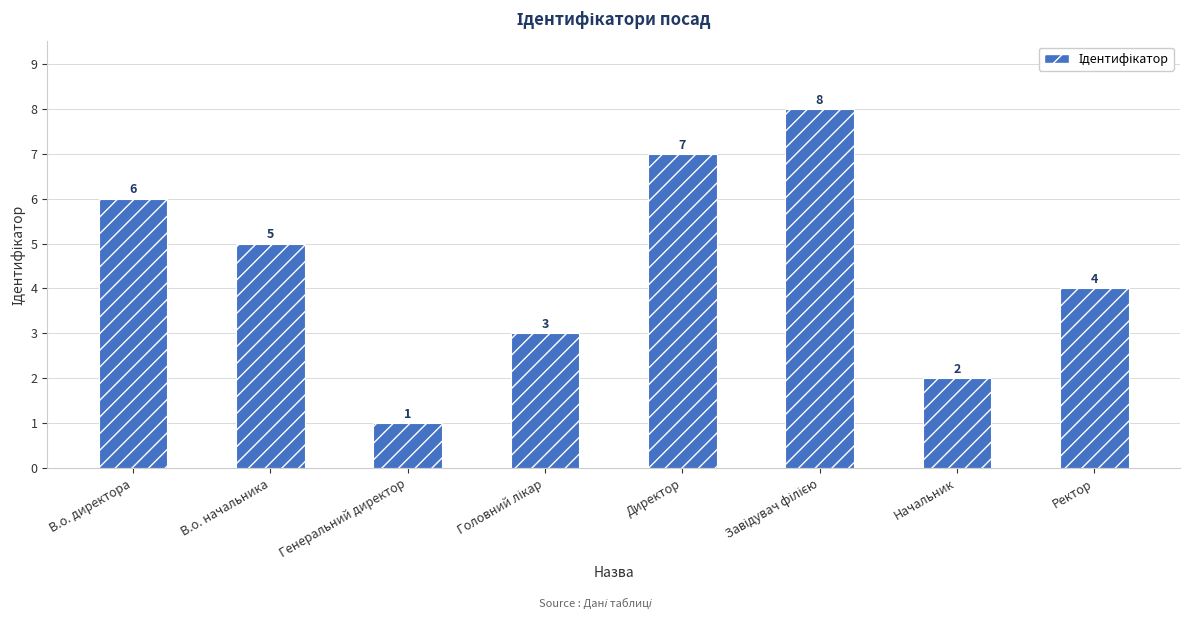

Does the chart contain stacked bars?

No